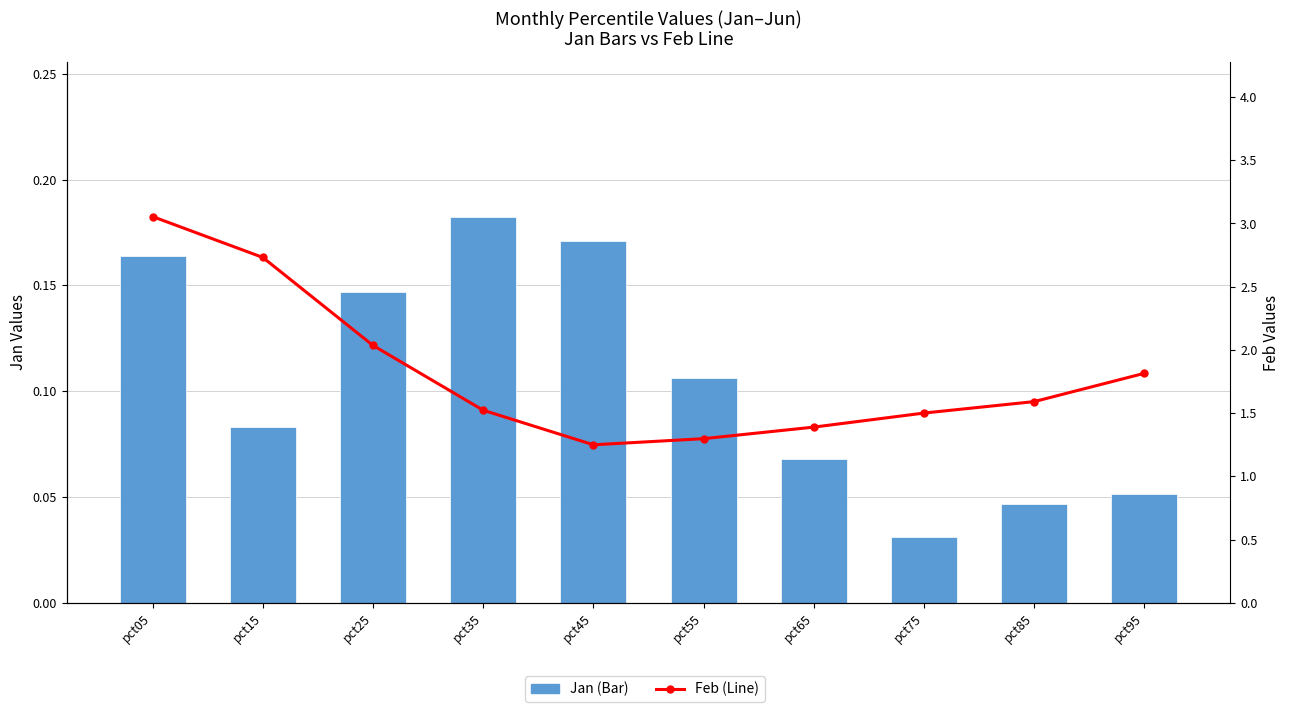

List the series in order of their overall mean, lowest first.

Jan, Feb